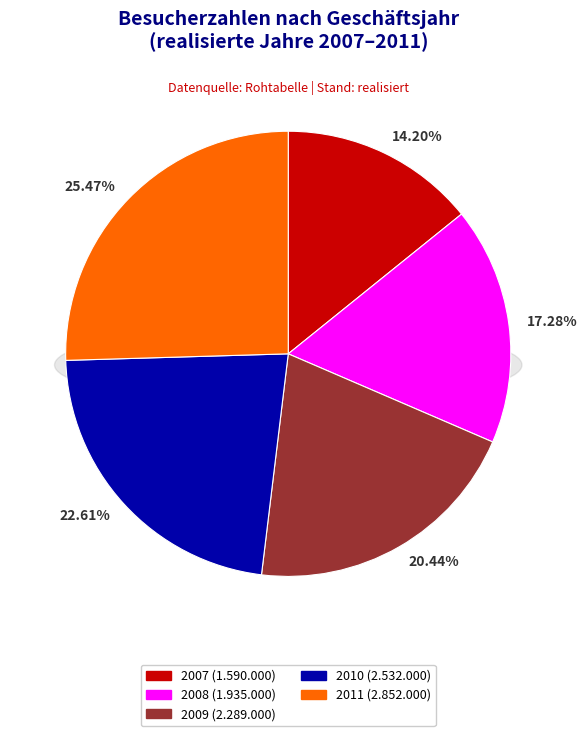

Count the number of slices in the pie.

5